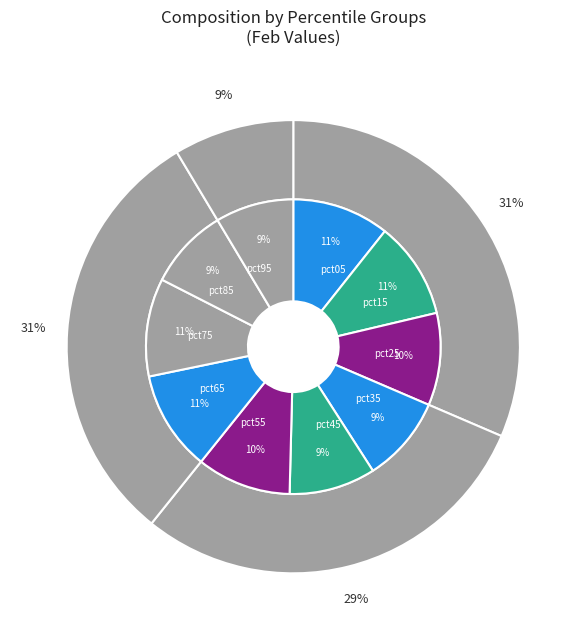

Which has a higher value, pct85 or pct45?

pct45